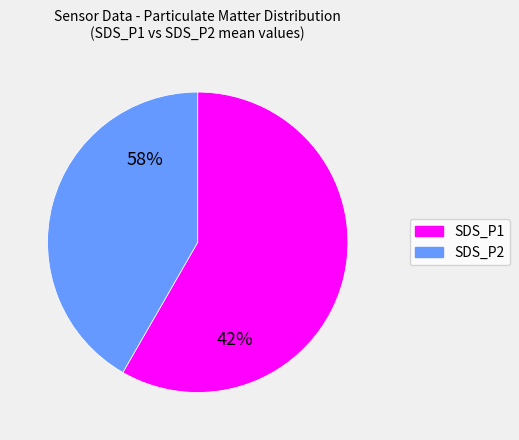

The SDS_P2 slice represents 43% of the pie. True or false?

True